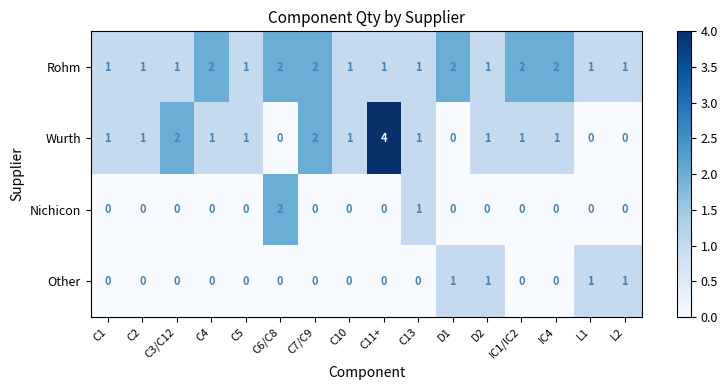

Is the value of Nichicon at C7/C9 greater than the value of Rohm at IC4?

No